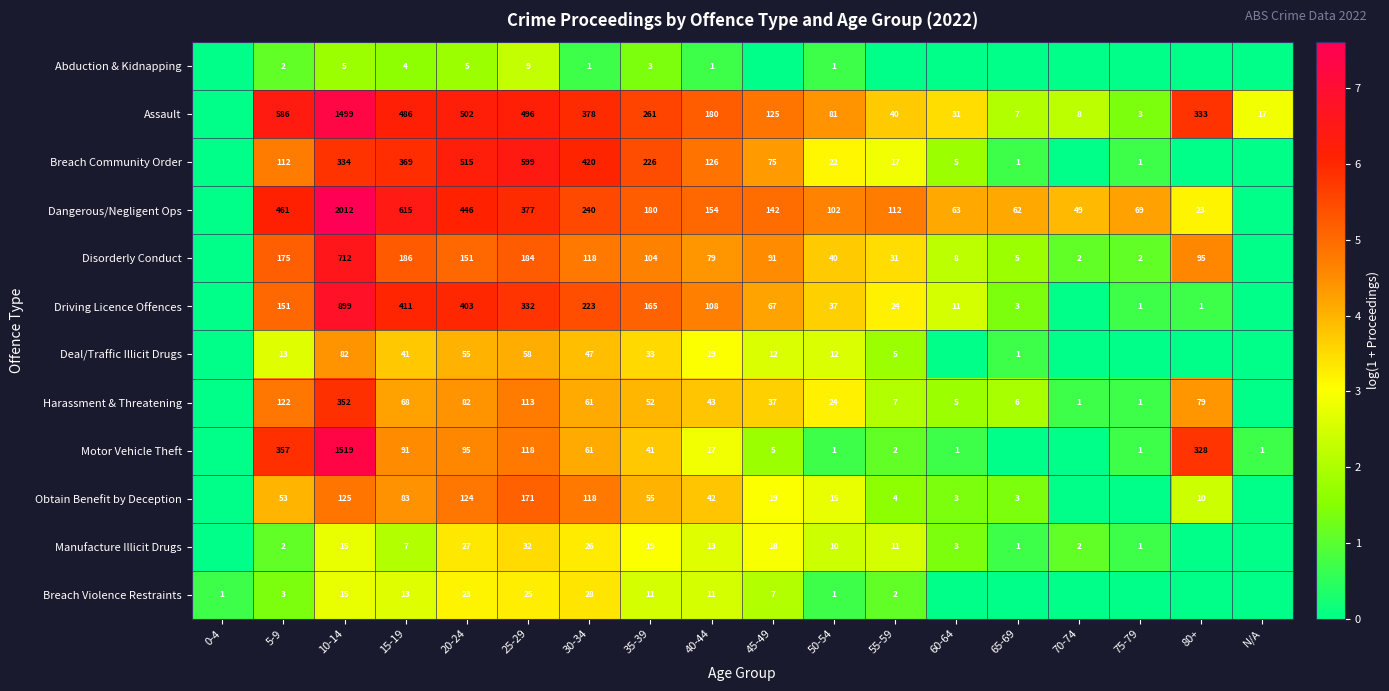

Which has a higher value, 25-29 or 15-19?

25-29